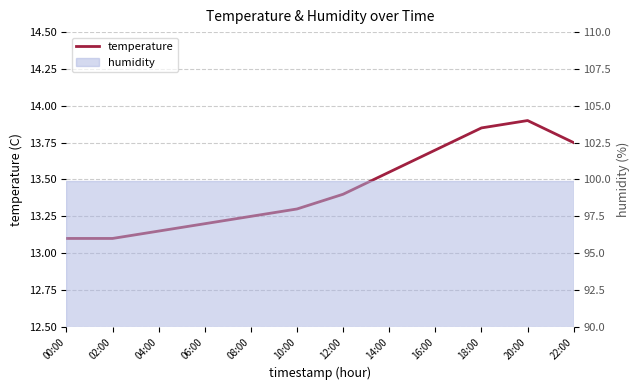

Is it true that the value at 14:00 is 13.6?

True